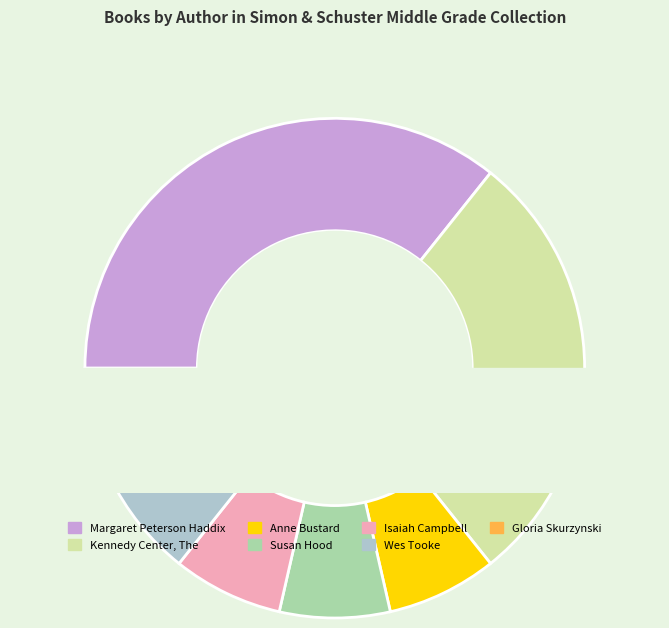

True or false: Wes Tooke accounts for 7% of the total.

True